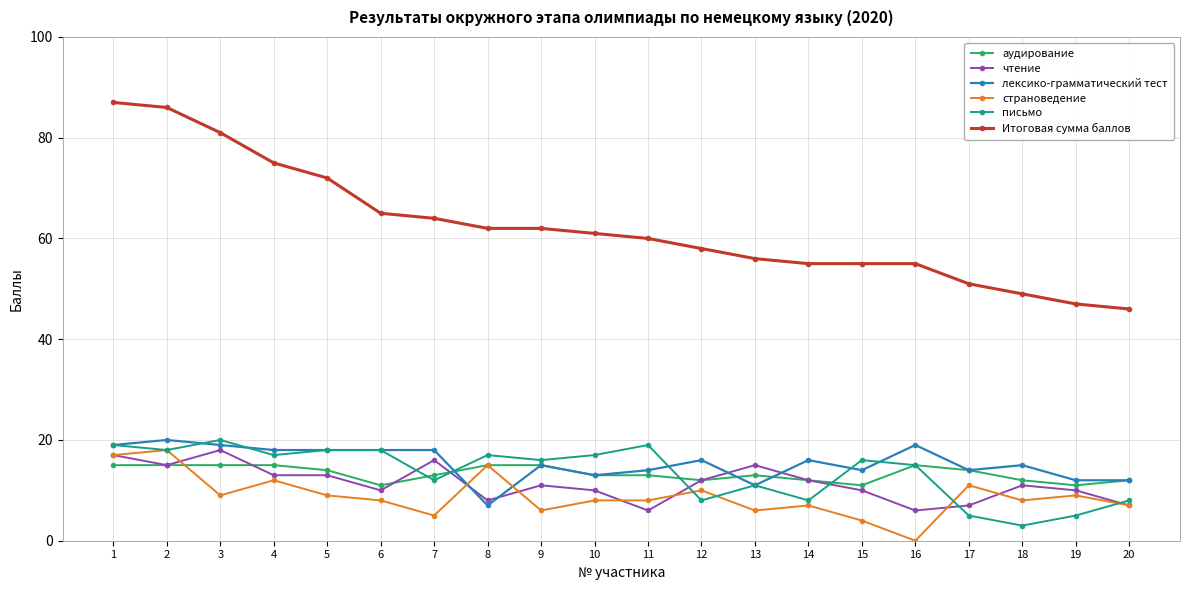

The чтение series shows 14 at 18. True or false?

False